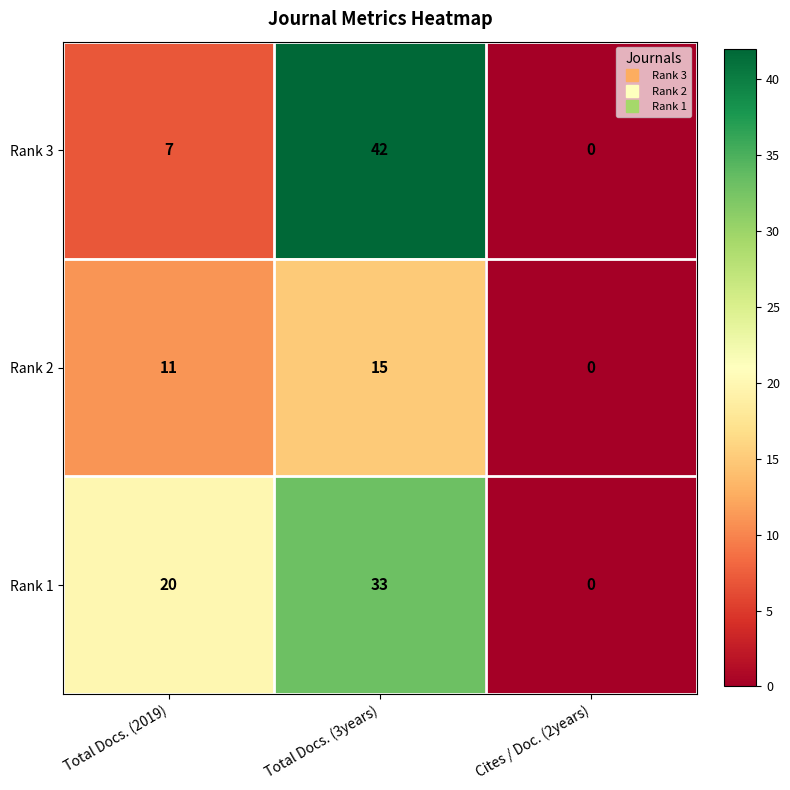

How many series are shown in this chart?

3